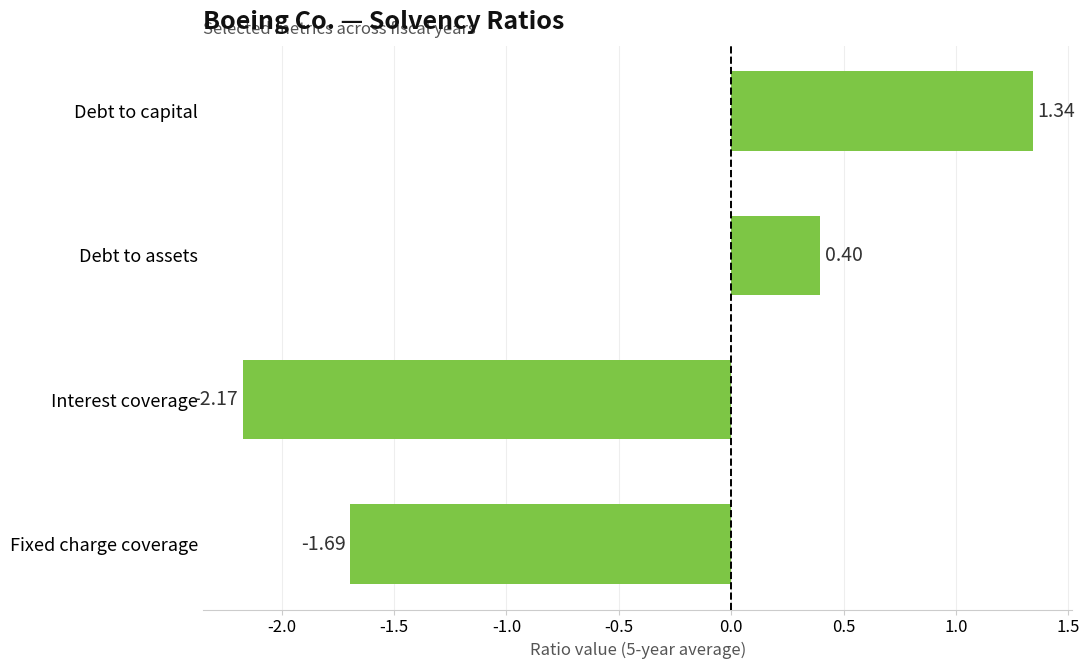

How many negative values are there?

2